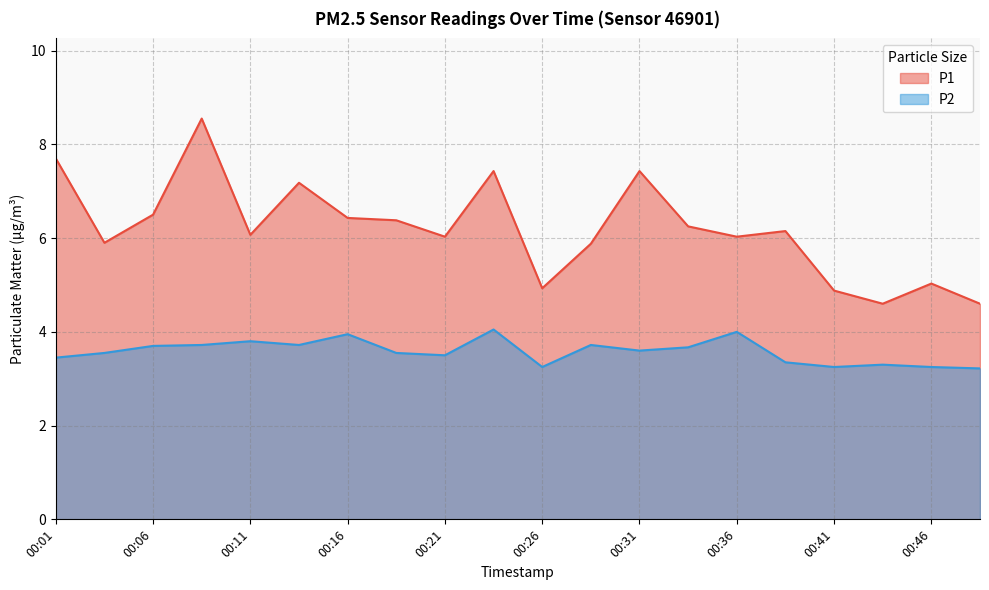

In P2, how many points are lower than both neighbors (excluding endpoints)?

5